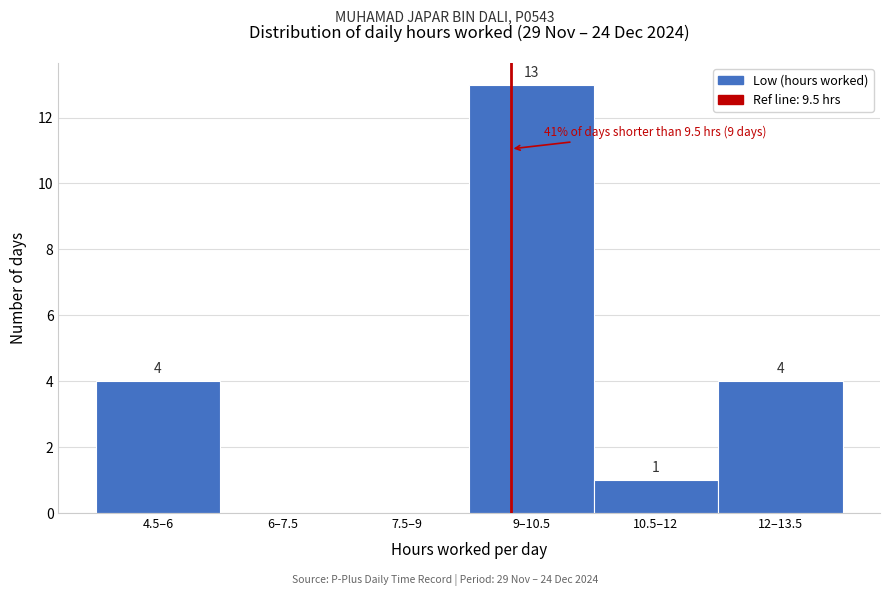

Reading left to right, extract all data points from this chart.

4.5–6=4	6–7.5=0	7.5–9=0	9–10.5=13	10.5–12=1	12–13.5=4